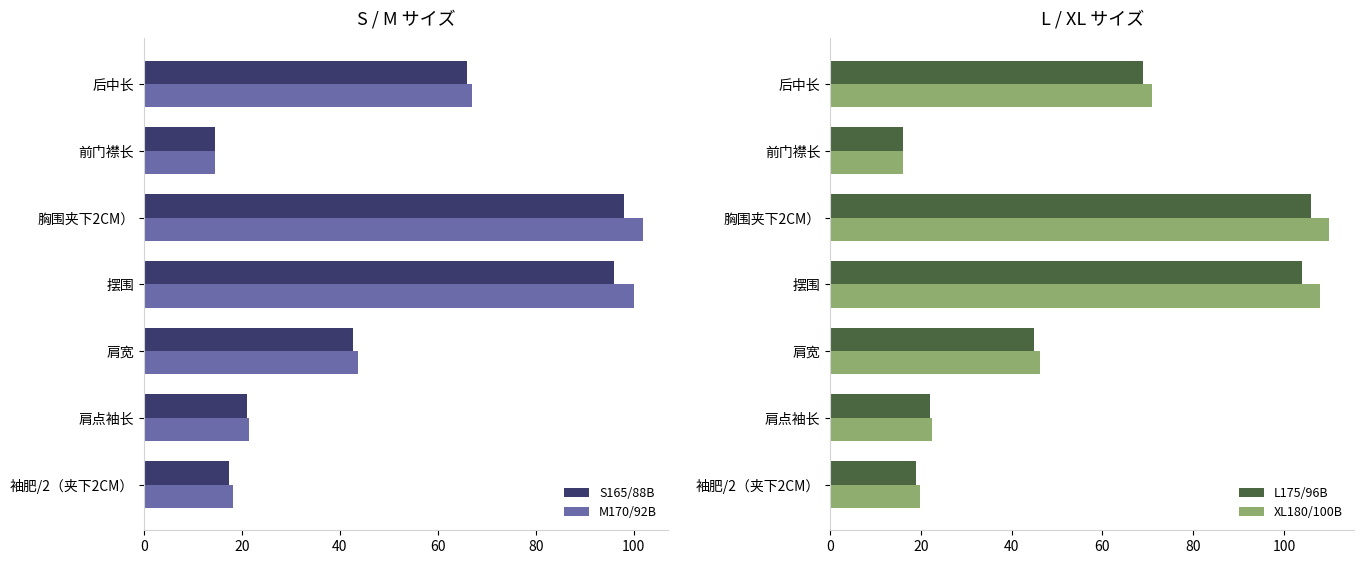

Are the bars horizontal?

Yes